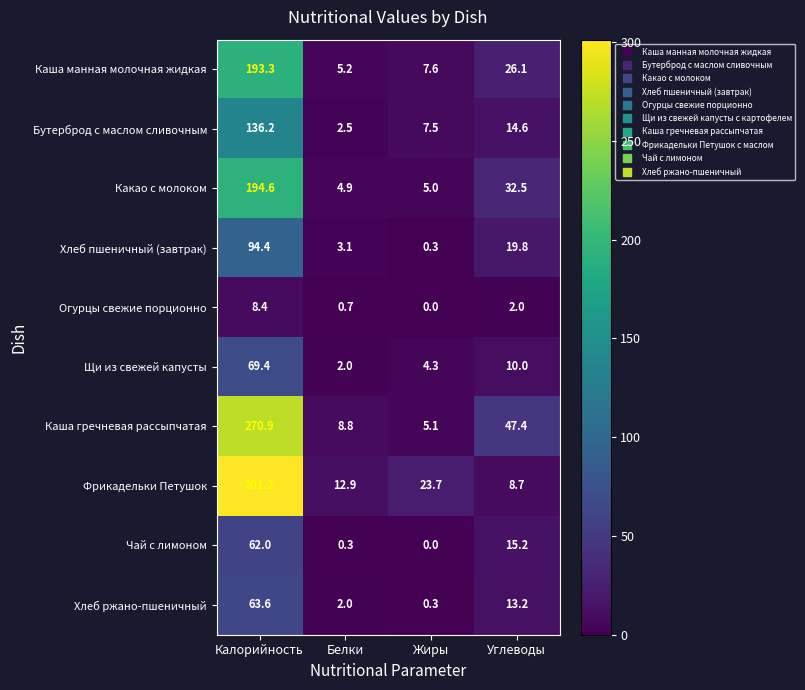

At which category is the sum across all series the highest?

Калорийность